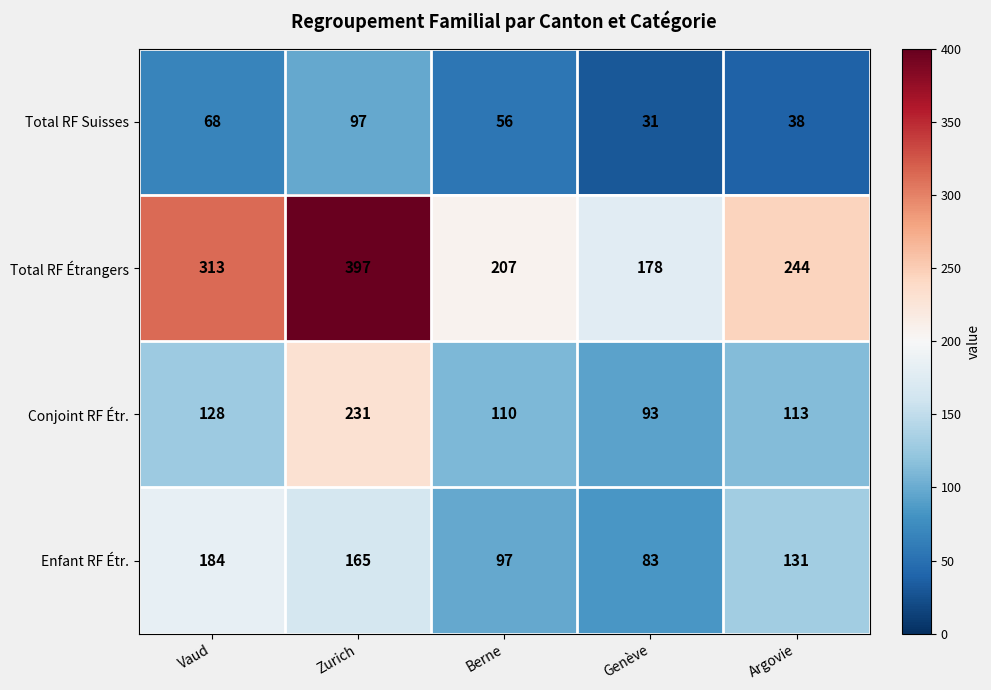

The Enfant RF Étr. series shows 165 at Zurich. True or false?

True